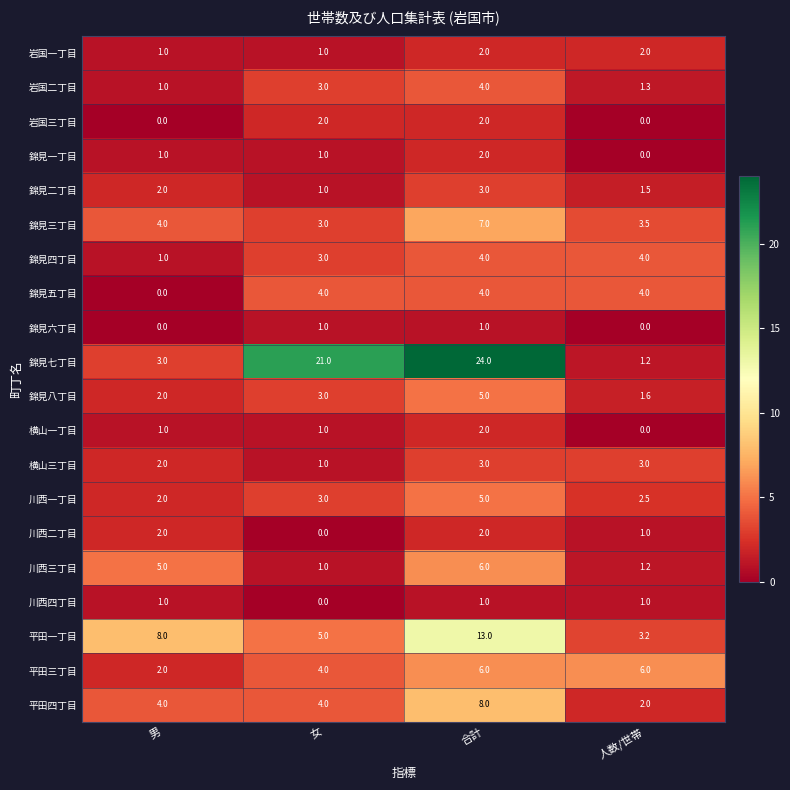

True or false: 川西一丁目 has a value of 2.5 at 人数/世帯.

True